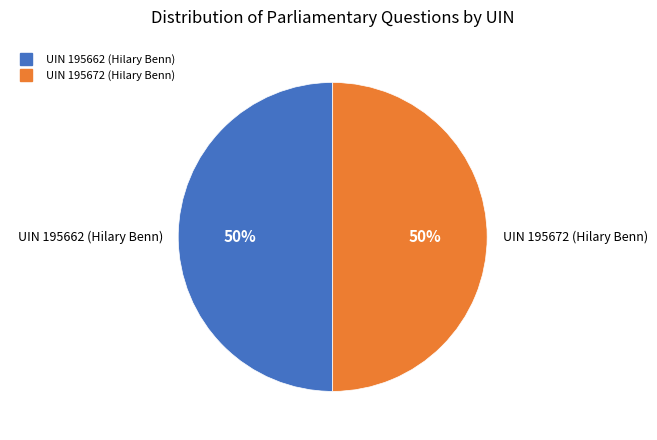

To the nearest percent, what is the combined percentage of UIN 195662 (Hilary Benn) and UIN 195672 (Hilary Benn)?

100%